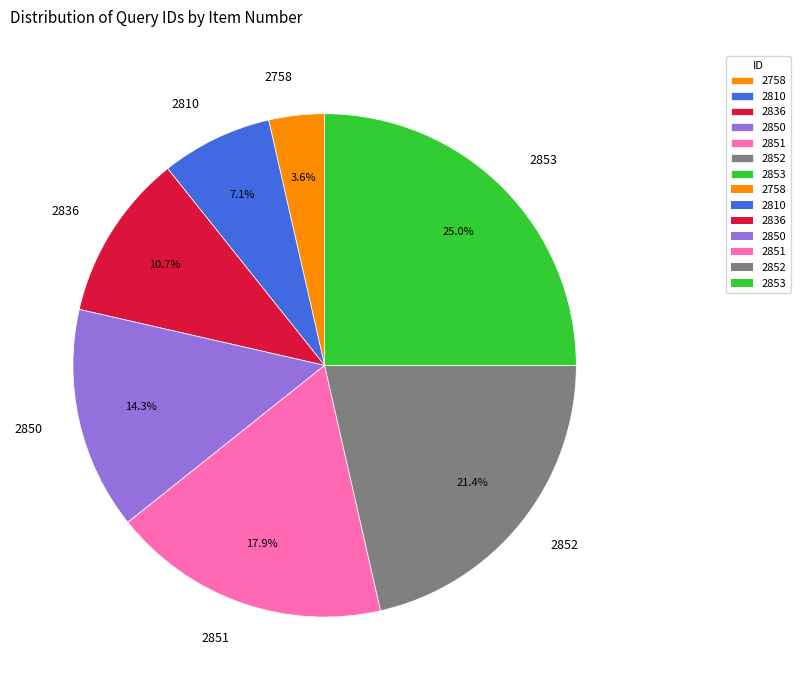

To the nearest percent, what percentage of the pie is 2852?

21%